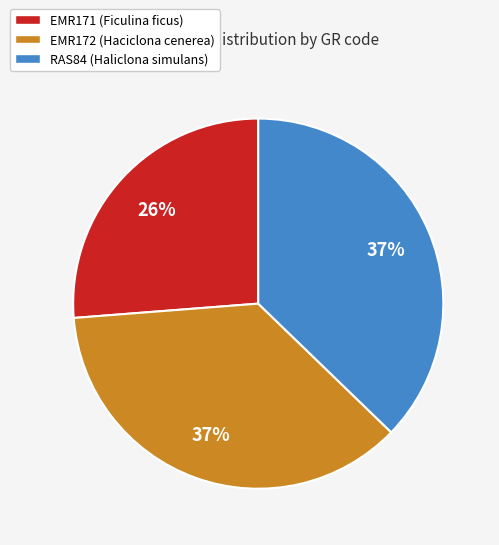

Which slice is the smallest?

EMR171 (Ficulina ficus)